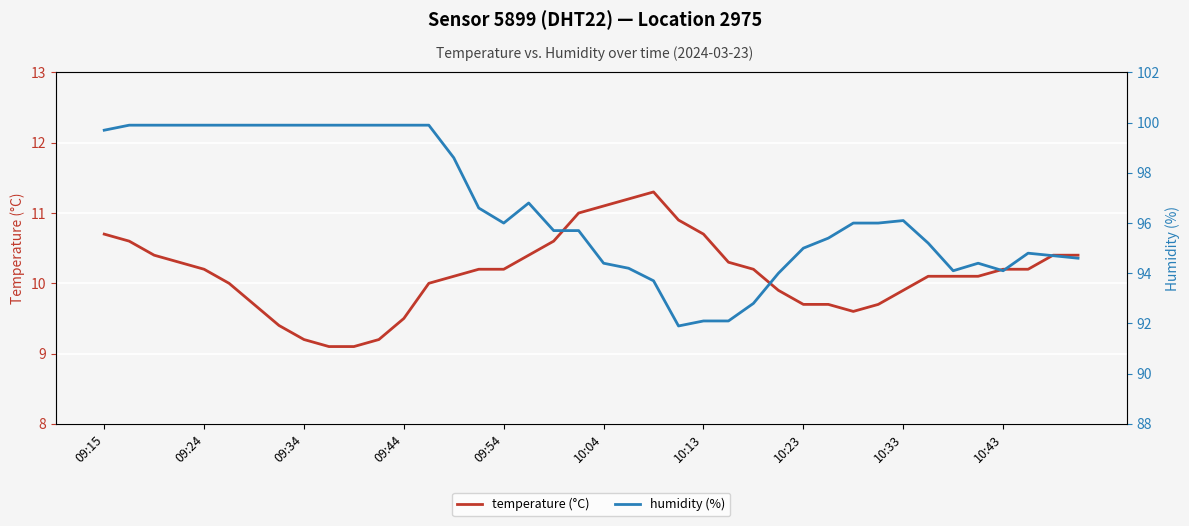

True or false: humidity (%) and temperature (°C) cross at least once.

False